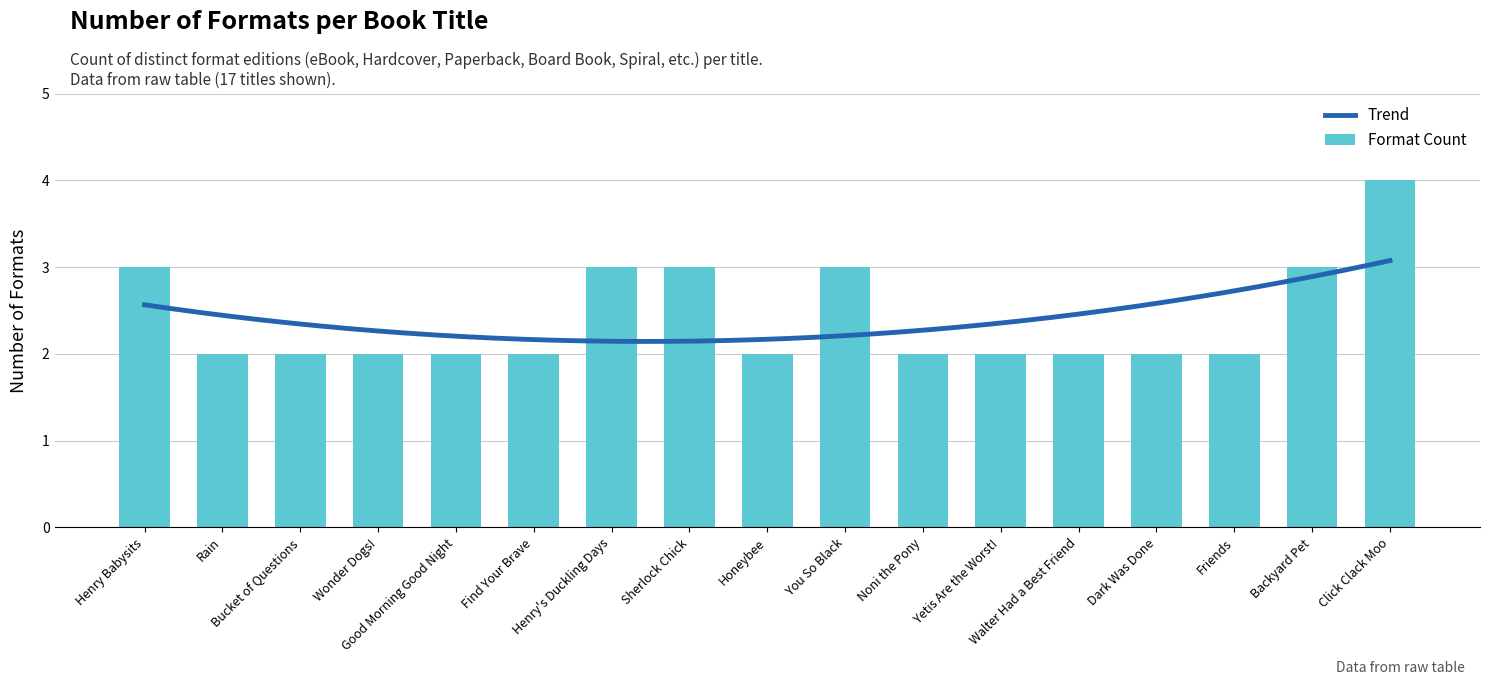

Does the chart contain any negative values?

No